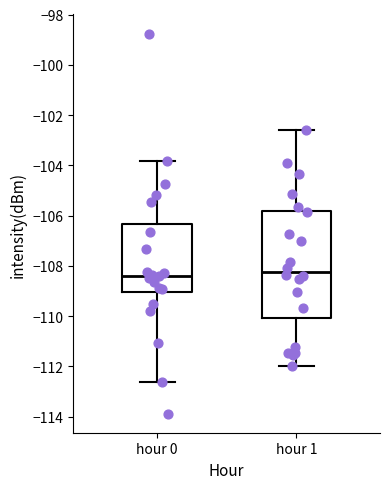

Reading left to right, read every box against the y-axis: the position of its median line, the range the box covers, and the ends of its whiskers. The values are not printed on the chart, so give them approximately, as read against the axis.

hour 0: median -108.4, box -109.0 to -106.4, whiskers -112.6 to -103.8
hour 1: median -108.2, box -110.0 to -105.8, whiskers -112.0 to -102.6